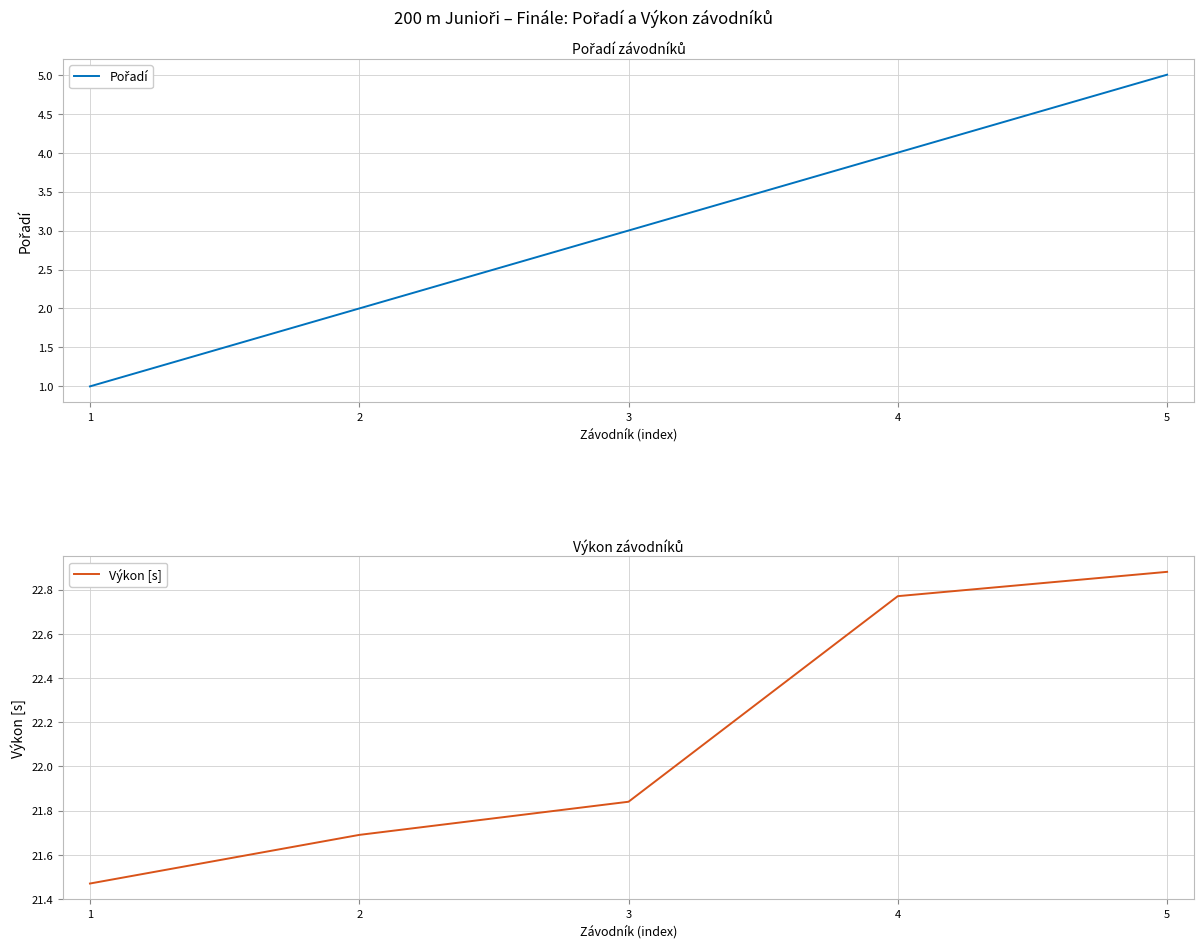

Rank the series at 1 from lowest to highest value.

Pořadí, Výkon [s]